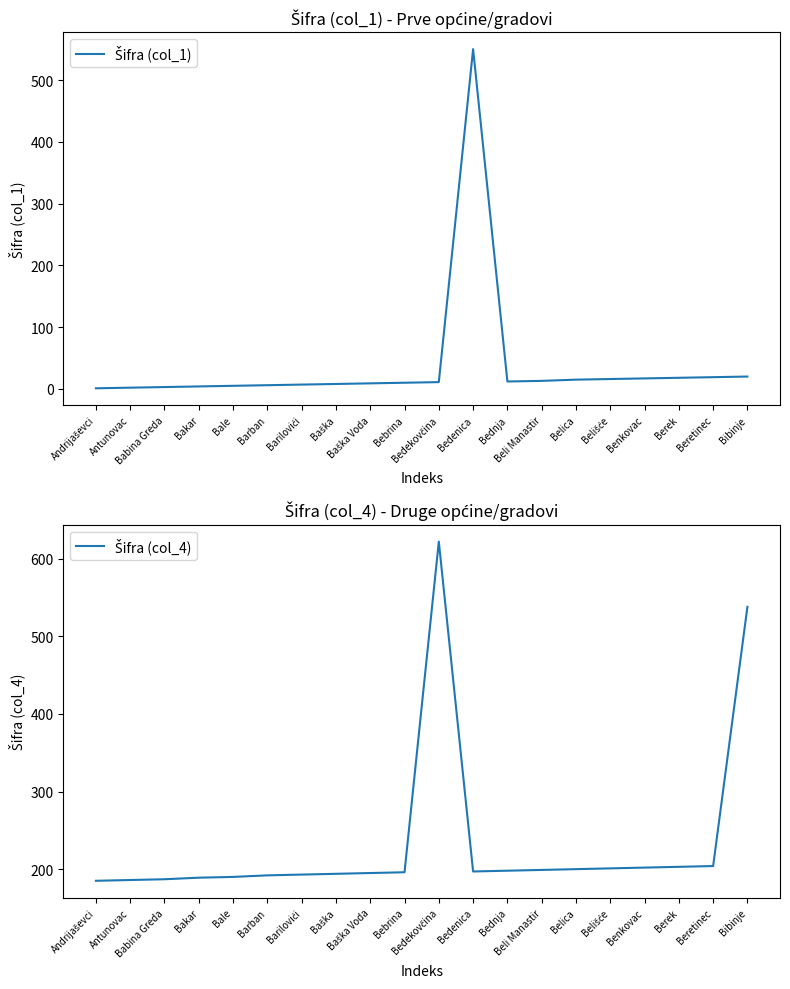

At which label is Šifra (col_1) closest to 275?

Bibinje